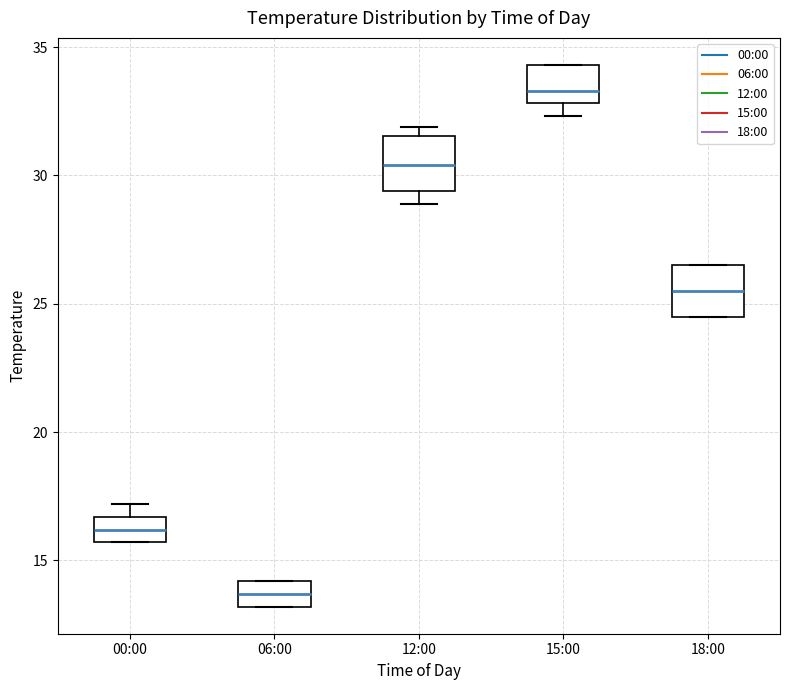

Reading left to right, read every box against the y-axis: the position of its median line, the range the box covers, and the ends of its whiskers. The values are not printed on the chart, so give them approximately, as read against the axis.

00:00: median 16.0, box 15.5 to 16.5, whiskers 15.5 to 17.0
06:00: median 13.5, box 13.0 to 14.0, whiskers 13.0 to 14.0
12:00: median 30.5, box 29.5 to 31.5, whiskers 29.0 to 32.0
15:00: median 33.5, box 33.0 to 34.5, whiskers 32.5 to 34.5
18:00: median 25.5, box 24.5 to 26.5, whiskers 24.5 to 26.5